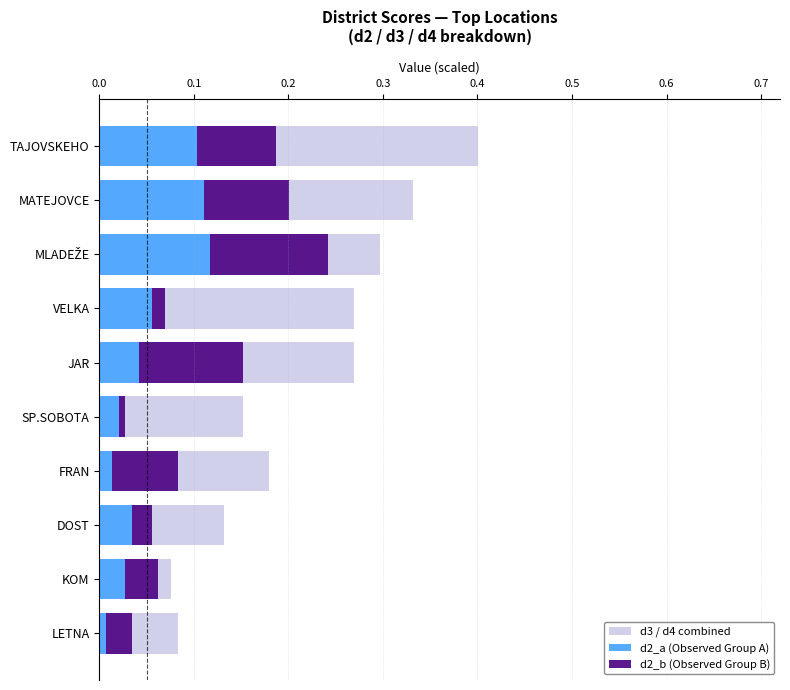

Rank the series at KOM from lowest to highest value.

d2_a (Observed Group A), d2_b (Observed Group B), d3 / d4 combined